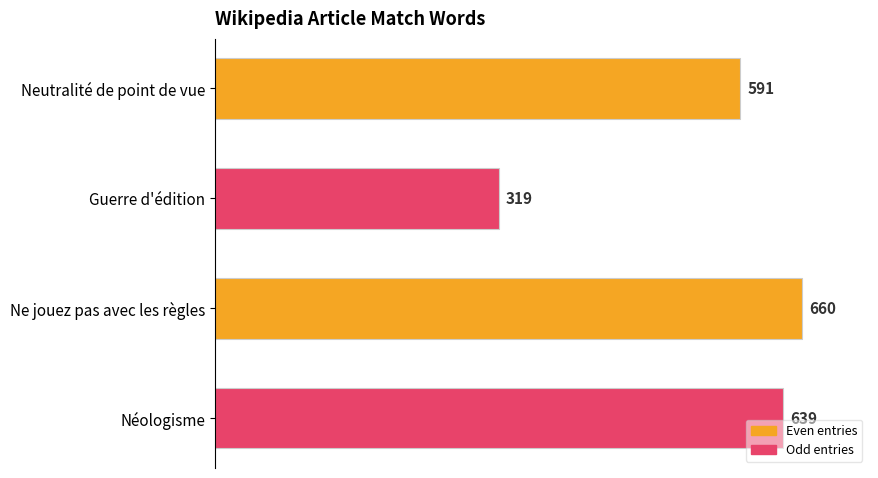

Between Néologisme and Ne jouez pas avec les règles, which is larger?

Ne jouez pas avec les règles